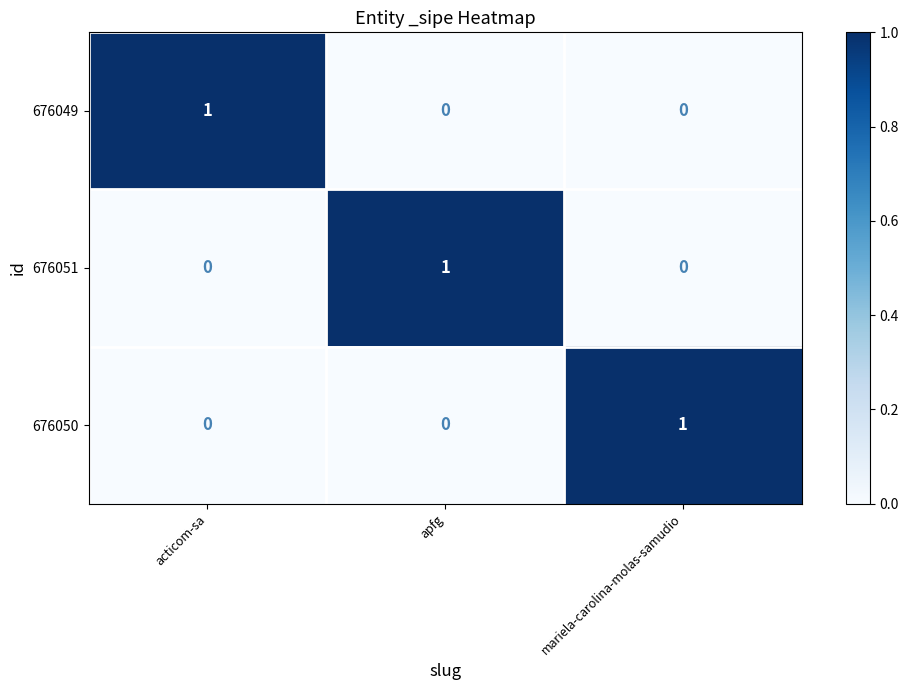

What is the difference between the highest and lowest values at acticom-sa?

1